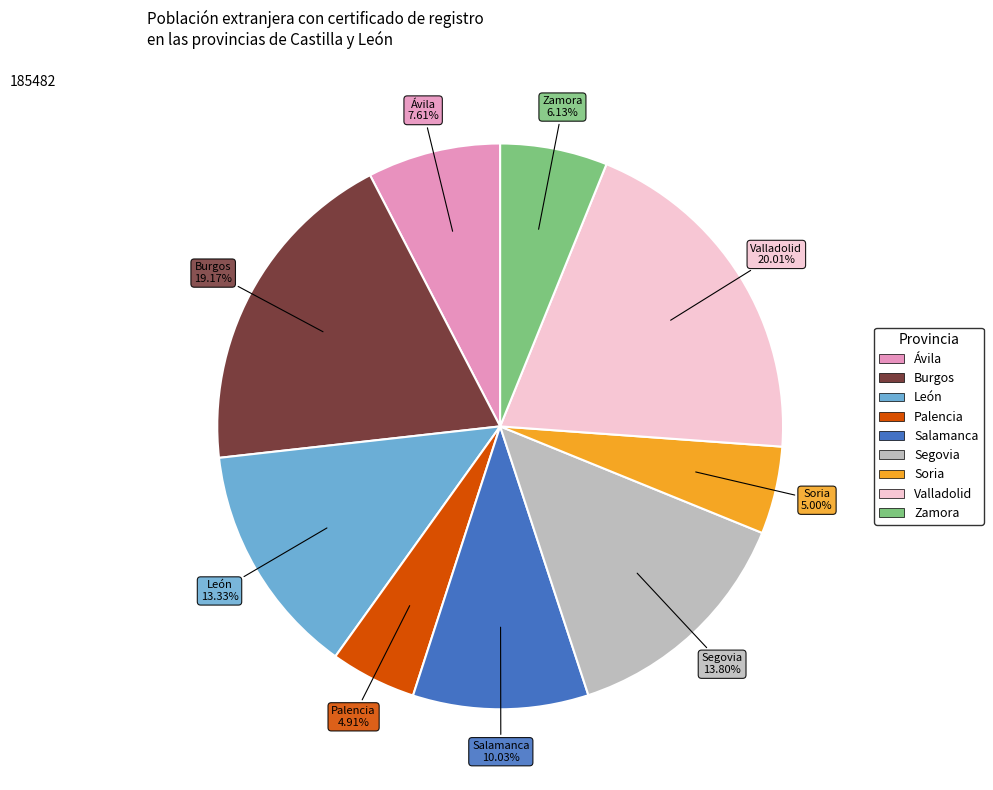

Is Soria the majority of the pie?

No